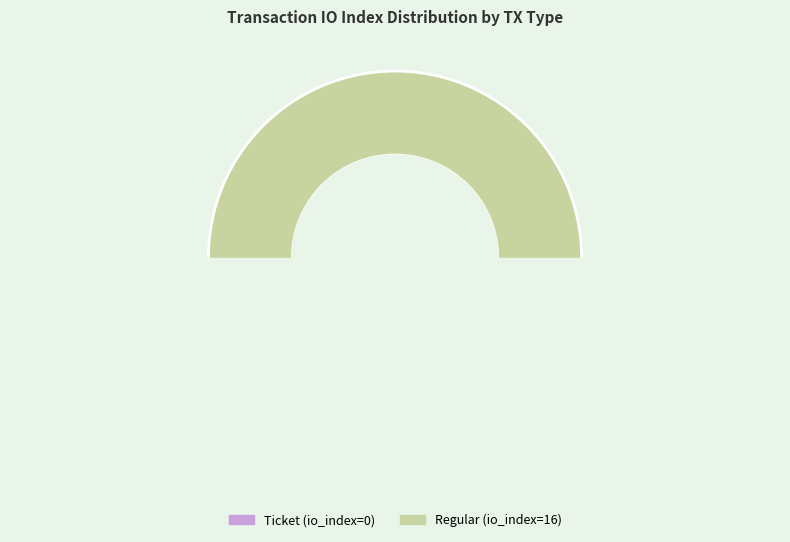

To the nearest percent, what is the combined percentage of Ticket (io_index=0) and Regular (io_index=16)?

100%